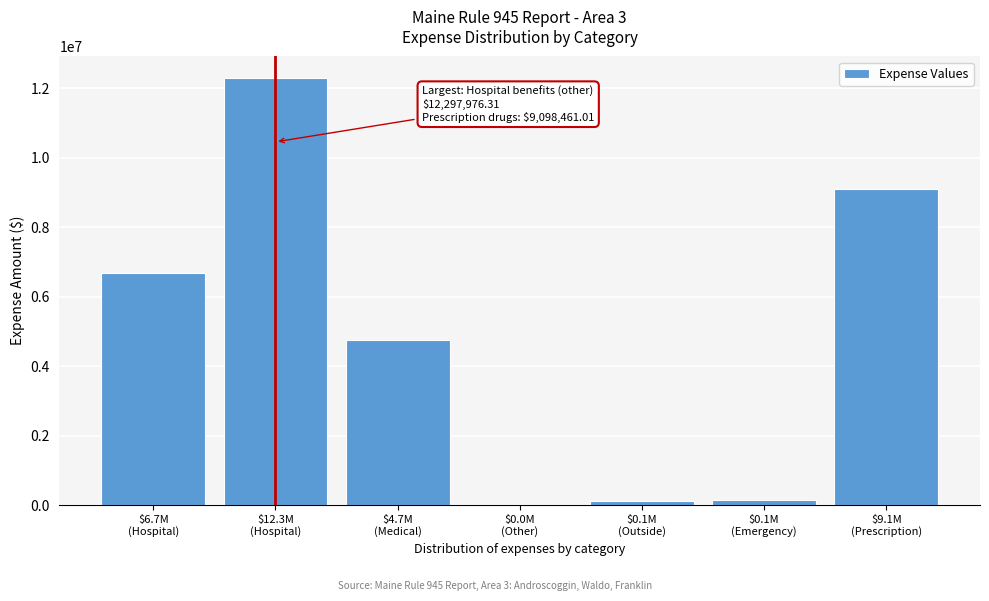

What is the greatest value displayed?

12297976.3